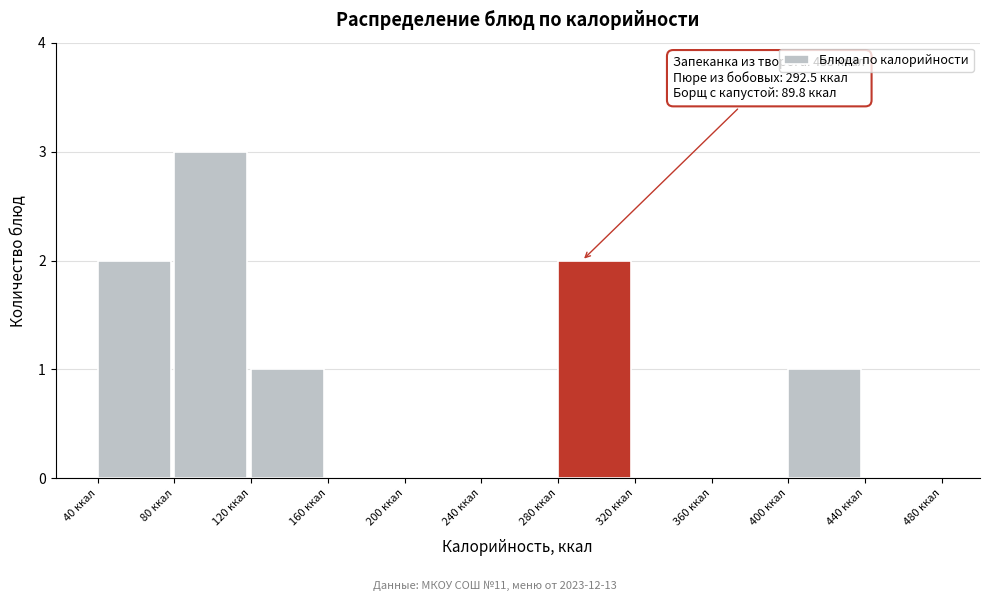

Which range on the x-axis has the tallest bar?

80 to 120